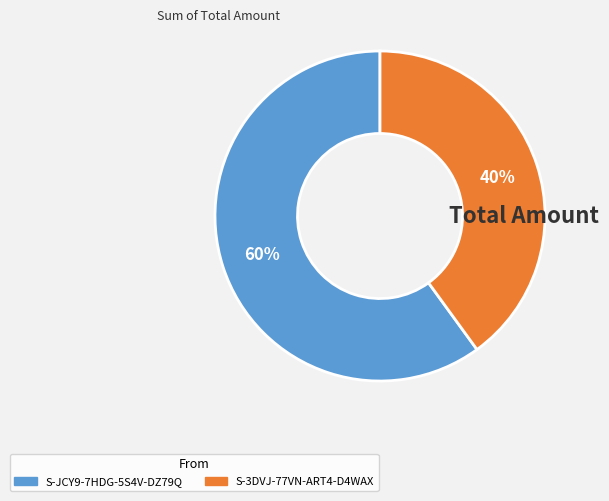

The S-JCY9-7HDG-5S4V-DZ79Q slice represents 60% of the pie. True or false?

True